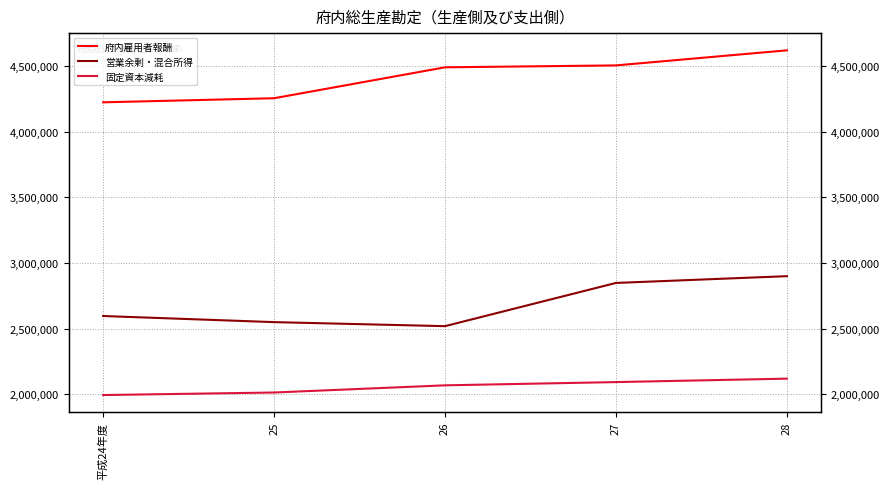

True or false: 固定資本減耗 has more than 0 interior local peaks.

False